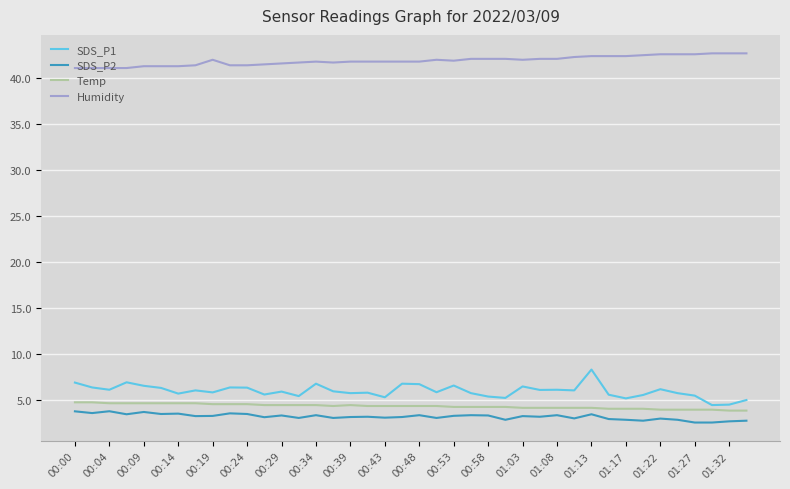

Which series has the largest total across all categories?

Humidity